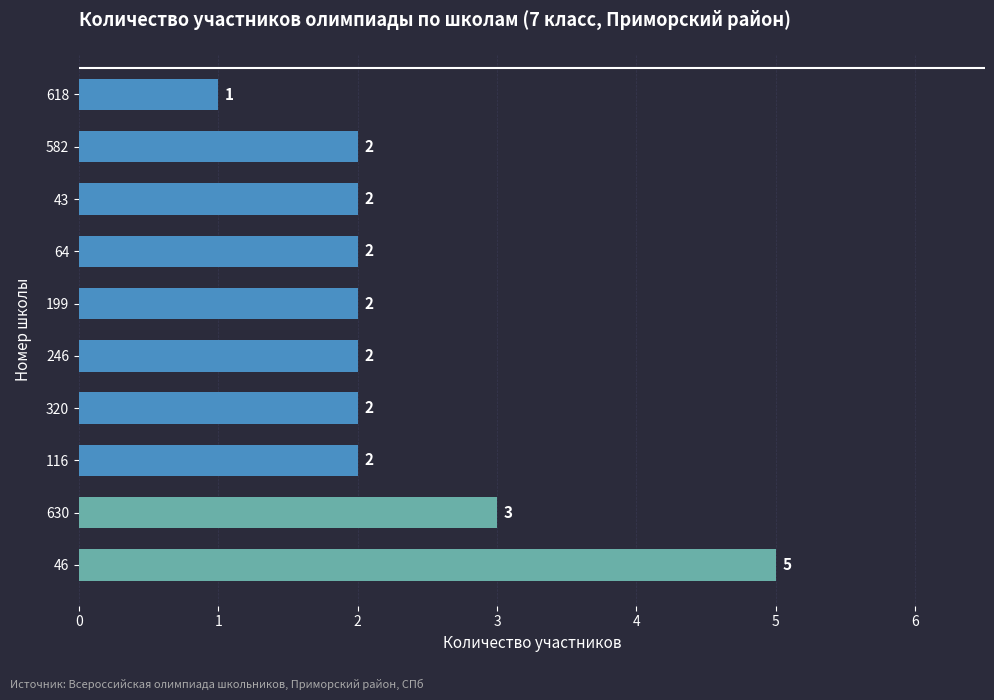

What is the maximum value shown in the chart?

5